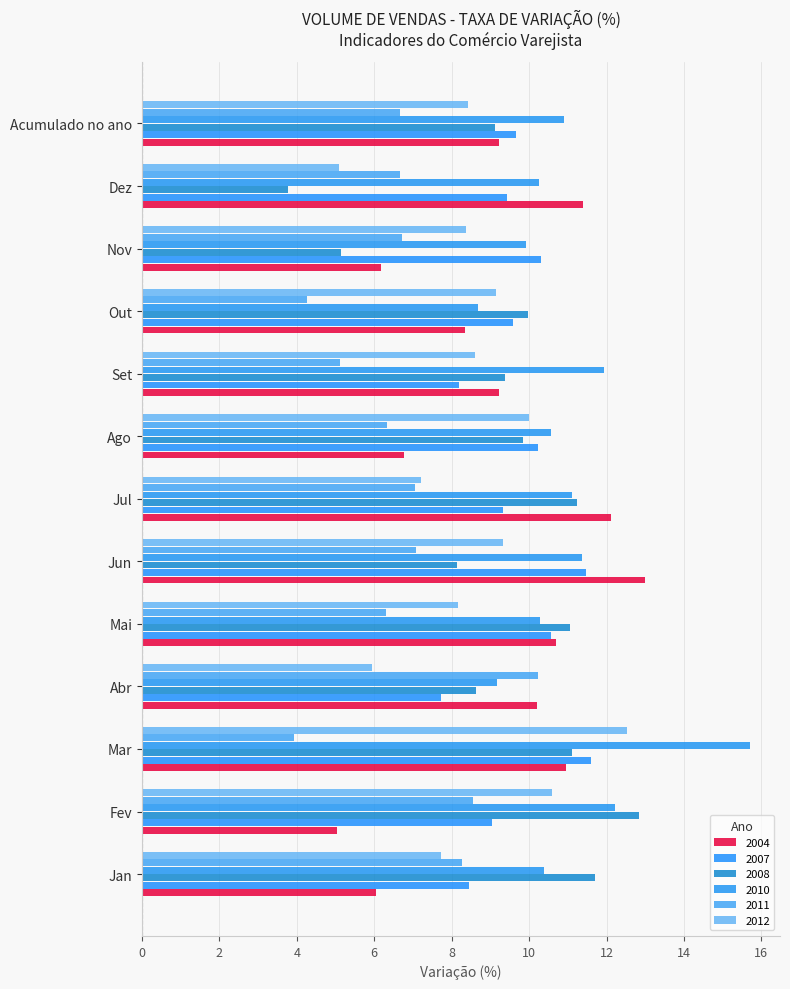

What is the minimum value shown in the chart?

3.8